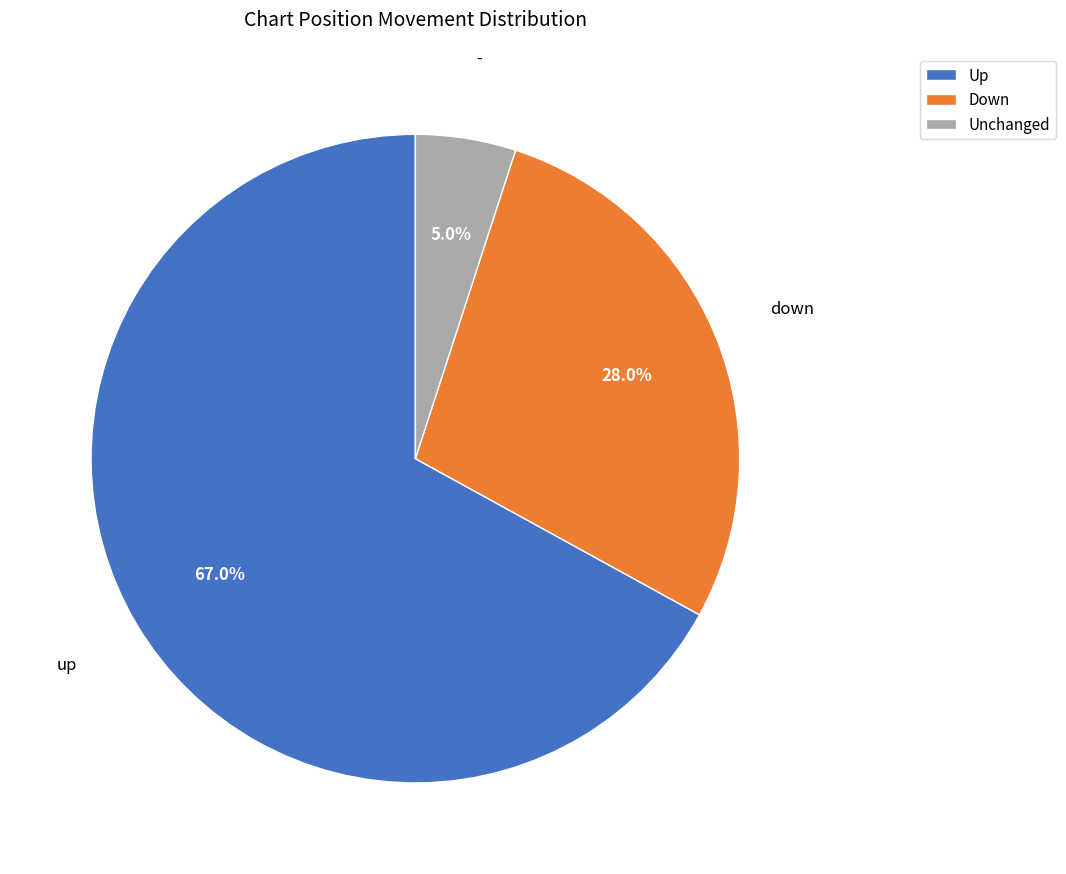

Count the number of slices in the pie.

3